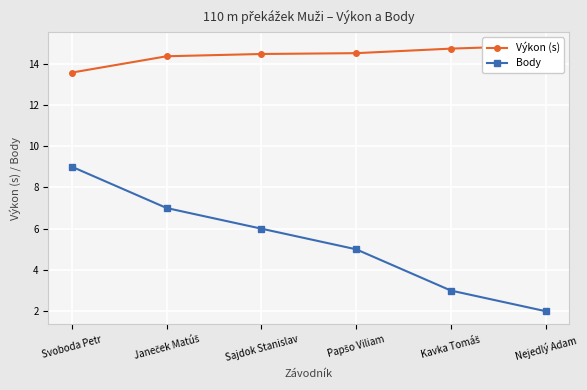

True or false: Výkon (s) and Body cross at least once.

False